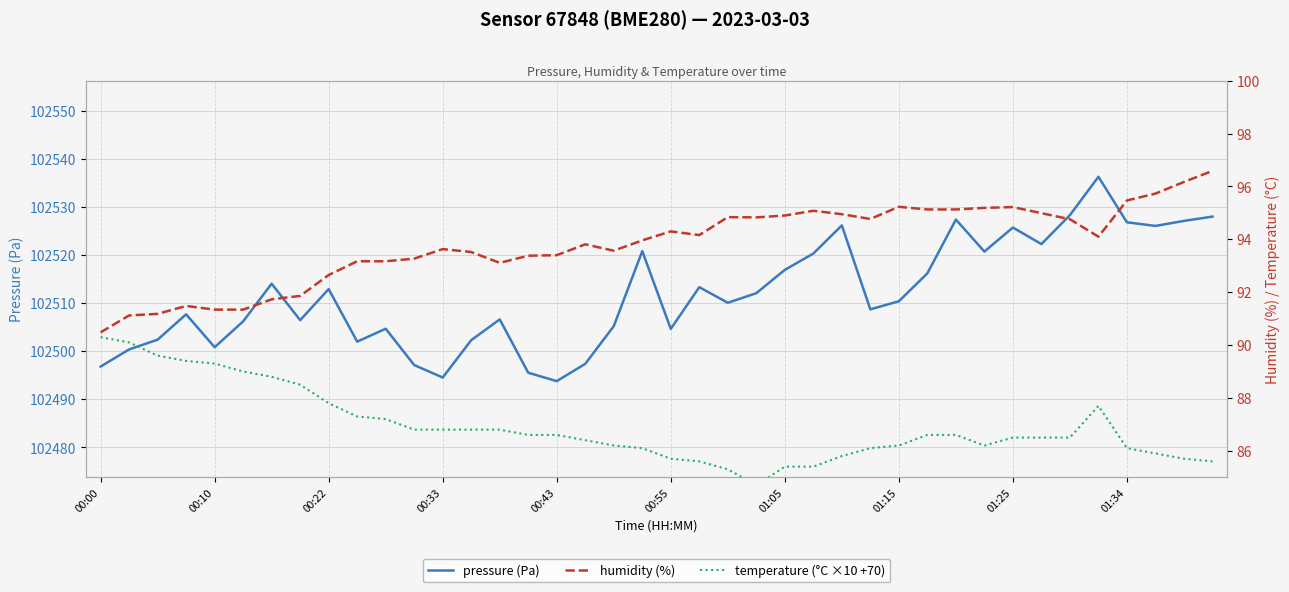

Is it true that pressure (Pa) equals 102516.9 at 01:05?

True